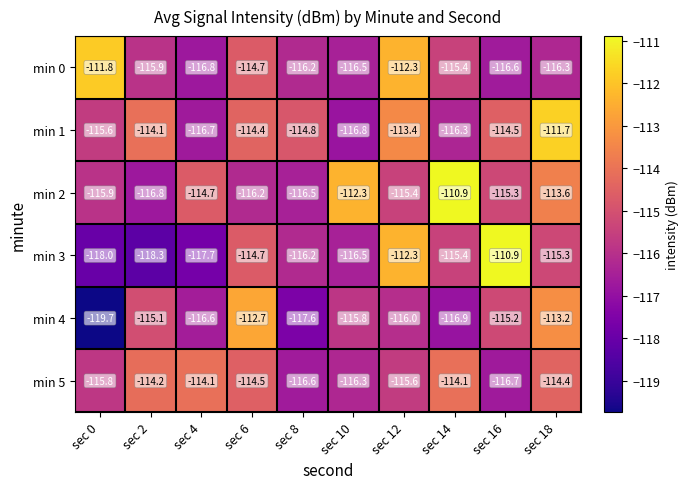

Where is min 5 nearest to the value -115?

sec 6